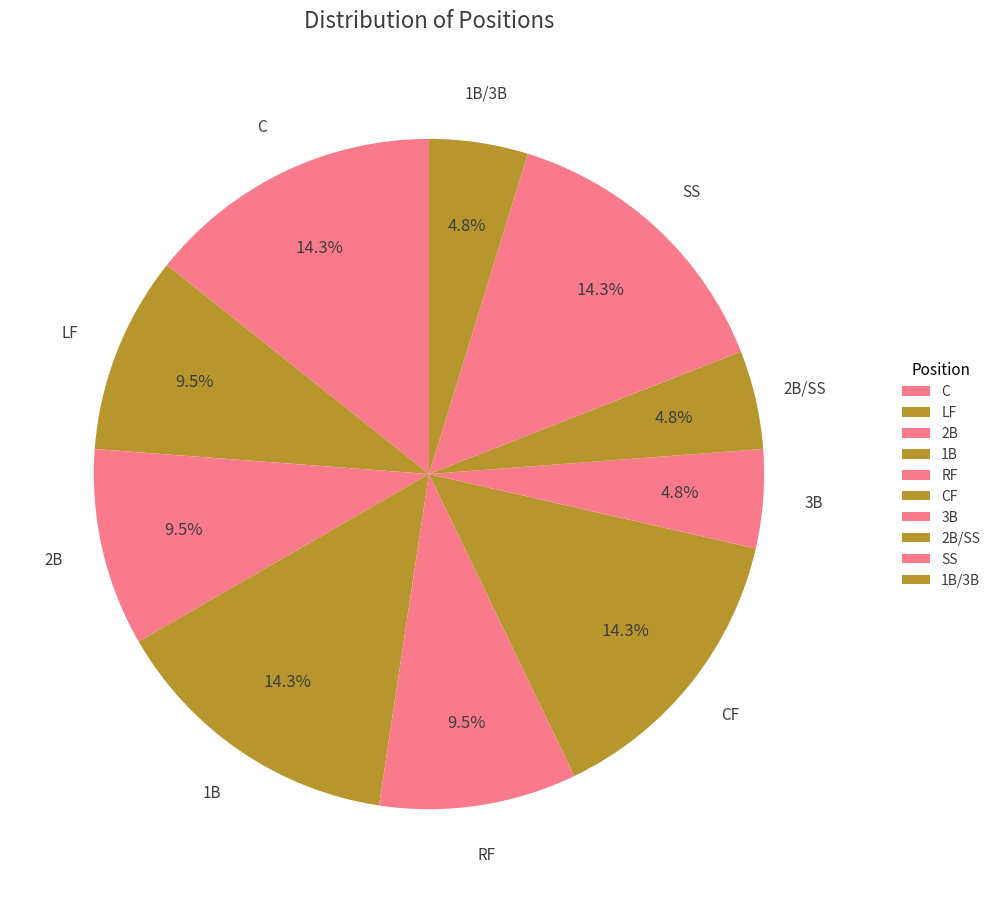

Count the number of slices in the pie.

10